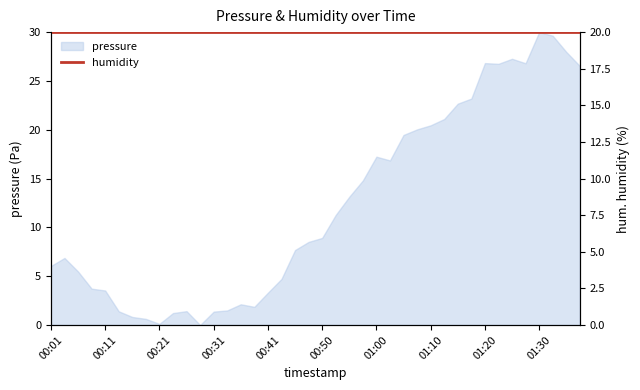

How many lines are shown in the chart?

1